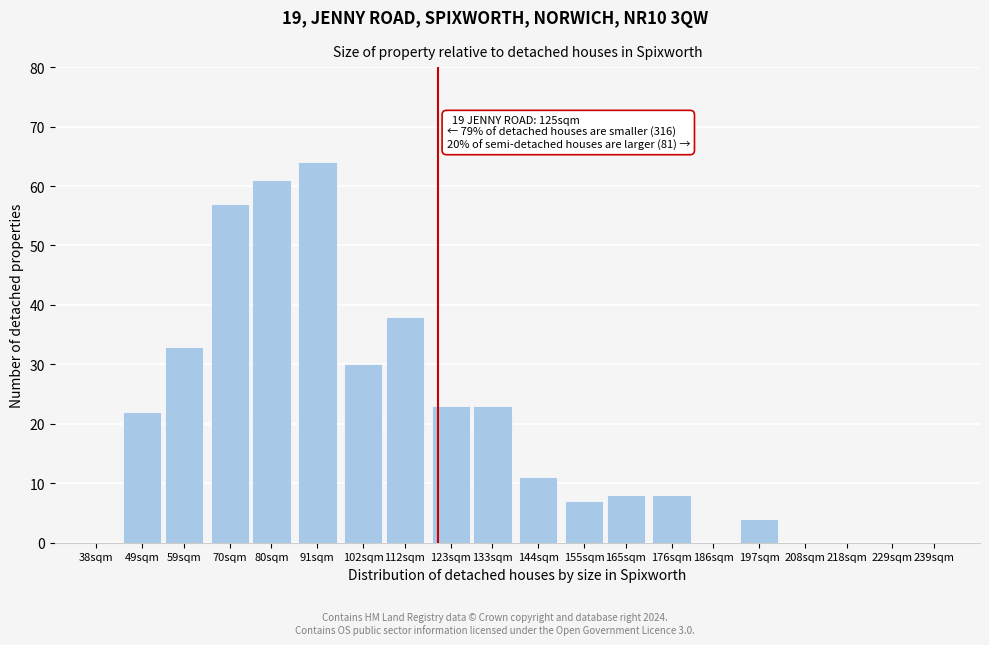

Reading left to right, extract all data points from this chart.

38sqm=0	49sqm=22	59sqm=33	70sqm=57	80sqm=61	91sqm=64	102sqm=30	112sqm=38	123sqm=23	133sqm=23	144sqm=11	155sqm=7	165sqm=8	176sqm=8	186sqm=0	197sqm=4	208sqm=0	218sqm=0	229sqm=0	239sqm=0